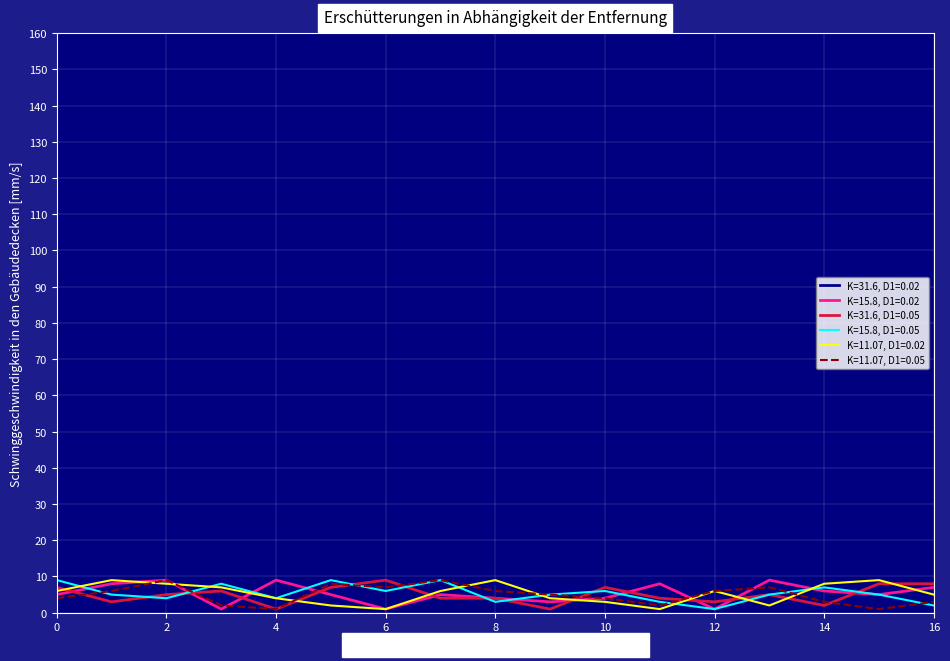

What is the smallest value displayed?

1